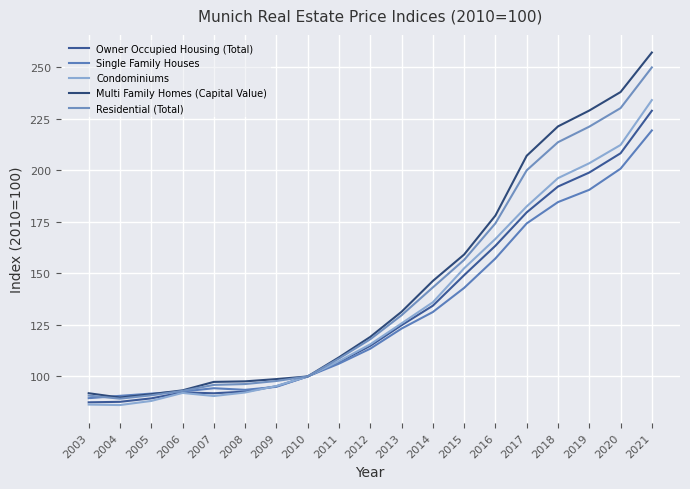

How many interior local valleys does the Single Family Houses series have?

1